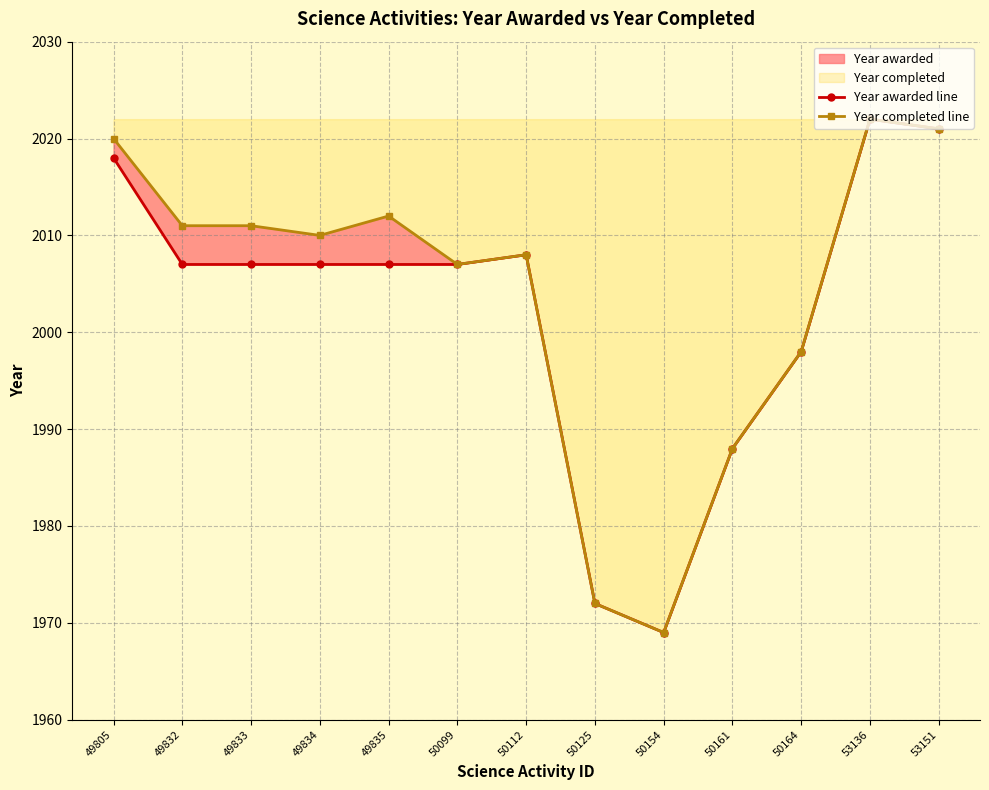

Between 50125 and 53136, which series saw the biggest shift?

Year awarded line